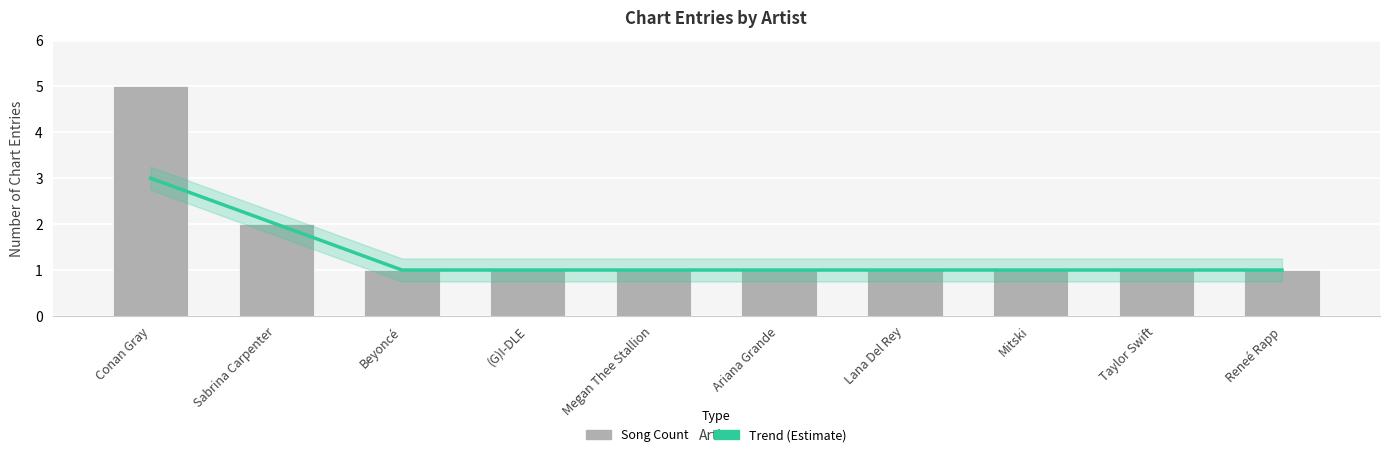

What are all the series names shown in the legend?

Trend (Estimate), Song Count